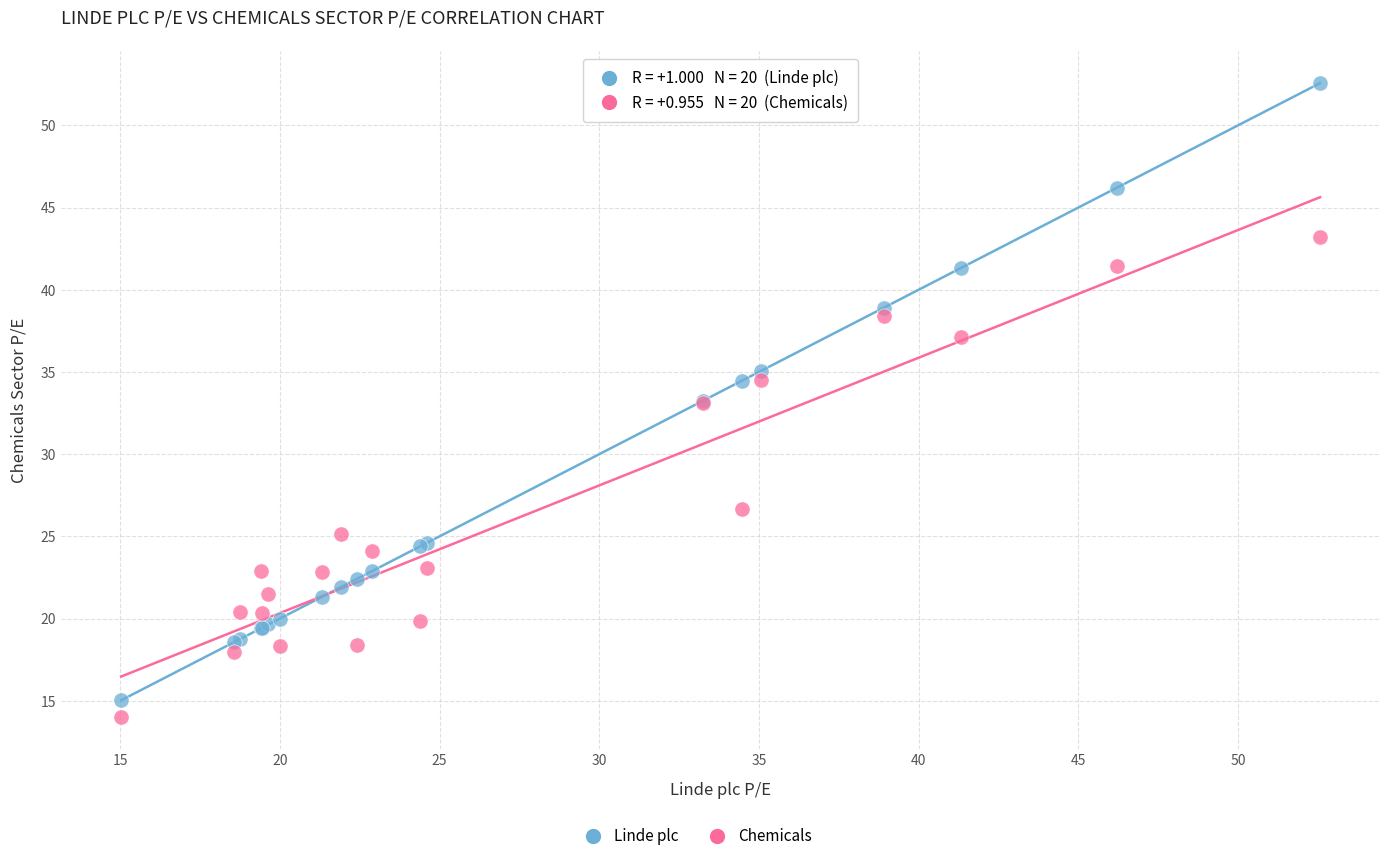

Which series has the widest spread of Y values?

Linde plc